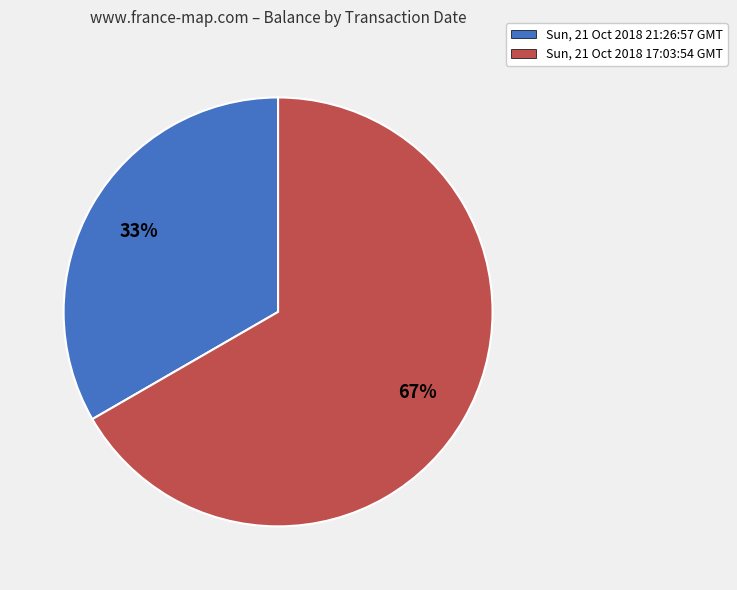

To the nearest percent, what is the combined percentage of Sun, 21 Oct 2018 21:26:57 GMT and Sun, 21 Oct 2018 17:03:54 GMT?

100%